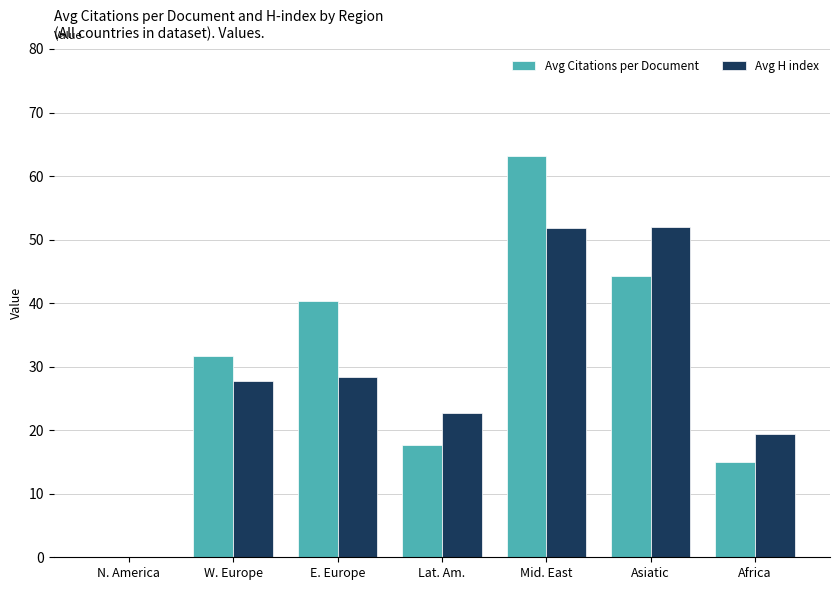

True or false: Avg Citations per Document has a value of 31.7 at W. Europe.

True